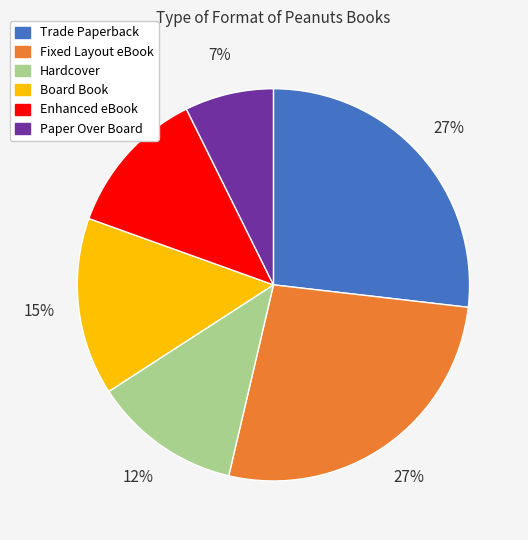

Approximately how many times larger is the value at Fixed Layout eBook compared to Enhanced eBook?

2.2